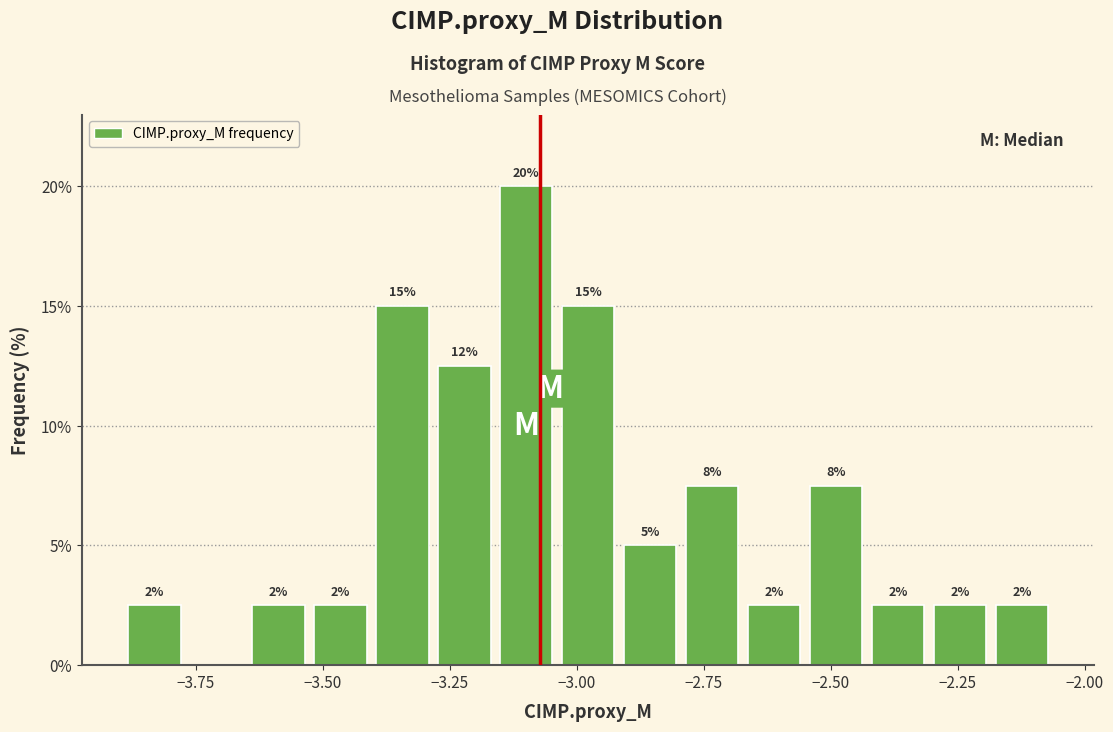

Read against the x-axis, roughly where is the centre of the tallest bar?

-3.10